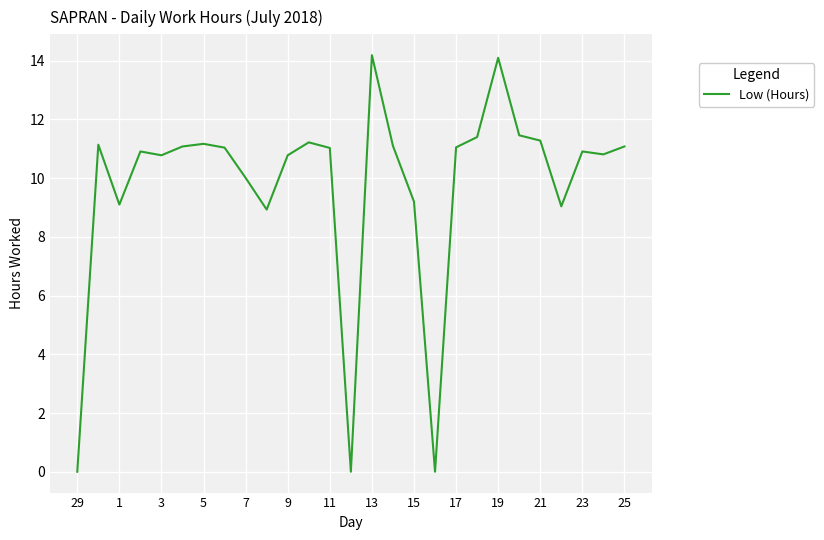

What is the difference between the maximum and minimum values?

14.2